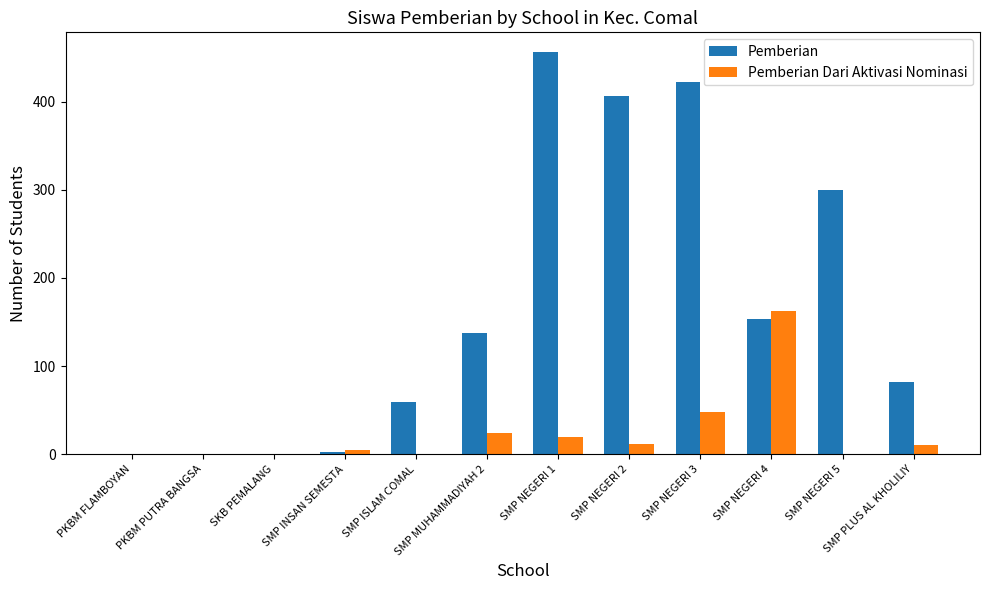

Read the Pemberian value at SMP MUHAMMADIYAH 2, to the nearest 5.

140